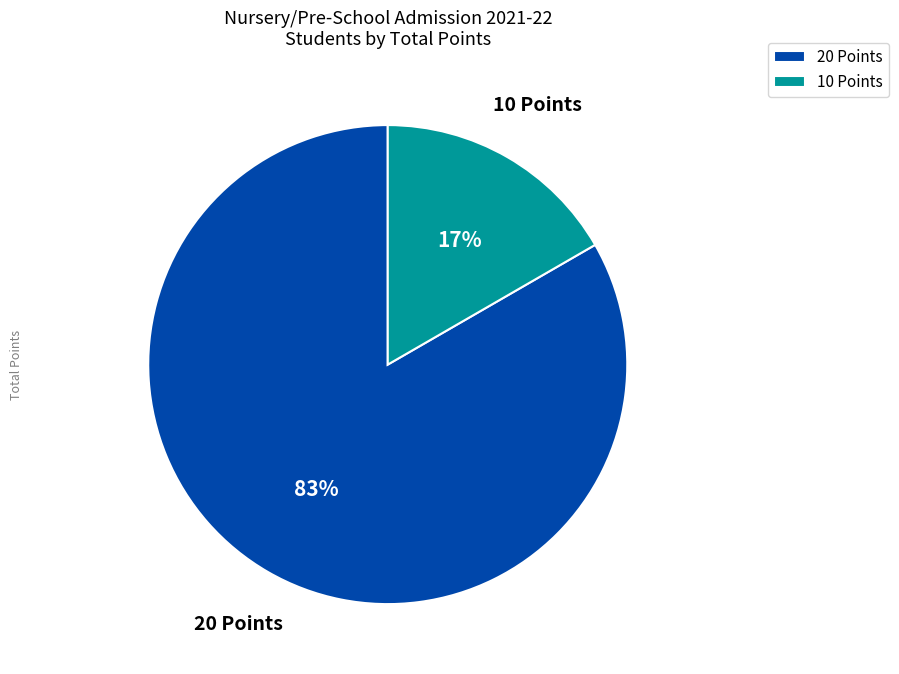

Do 10 Points and 20 Points together represent more than half of the pie?

Yes